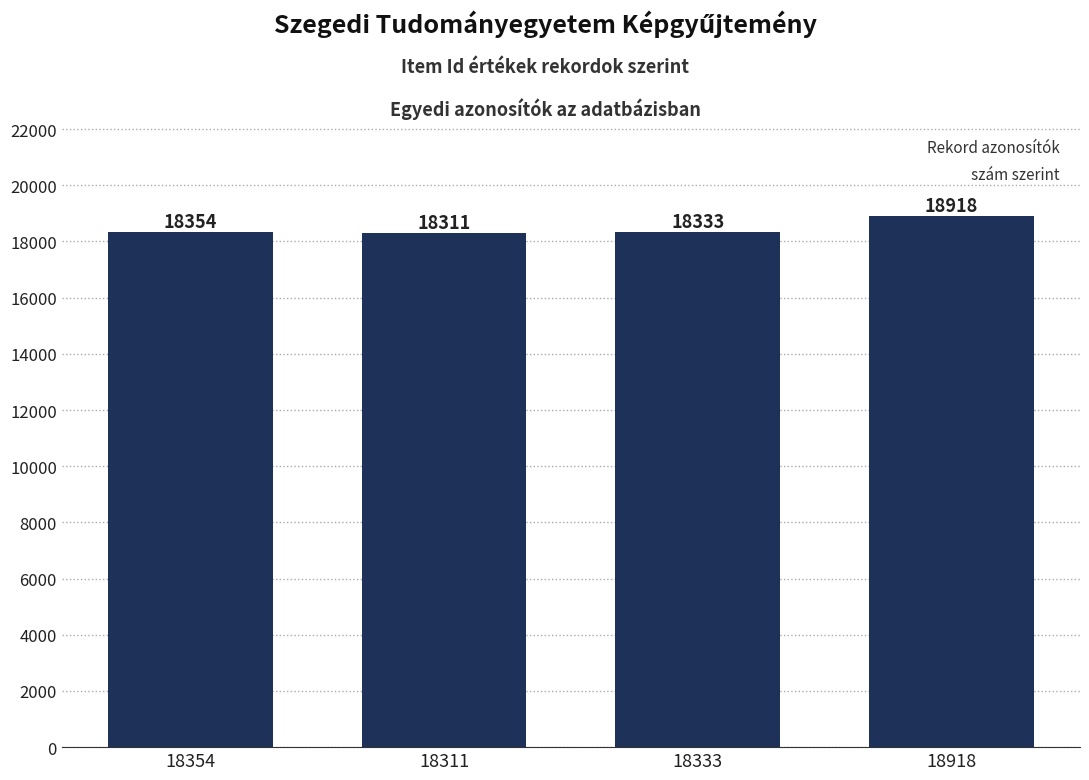

Rank the categories by value from highest to lowest.

18918, 18354, 18333, 18311